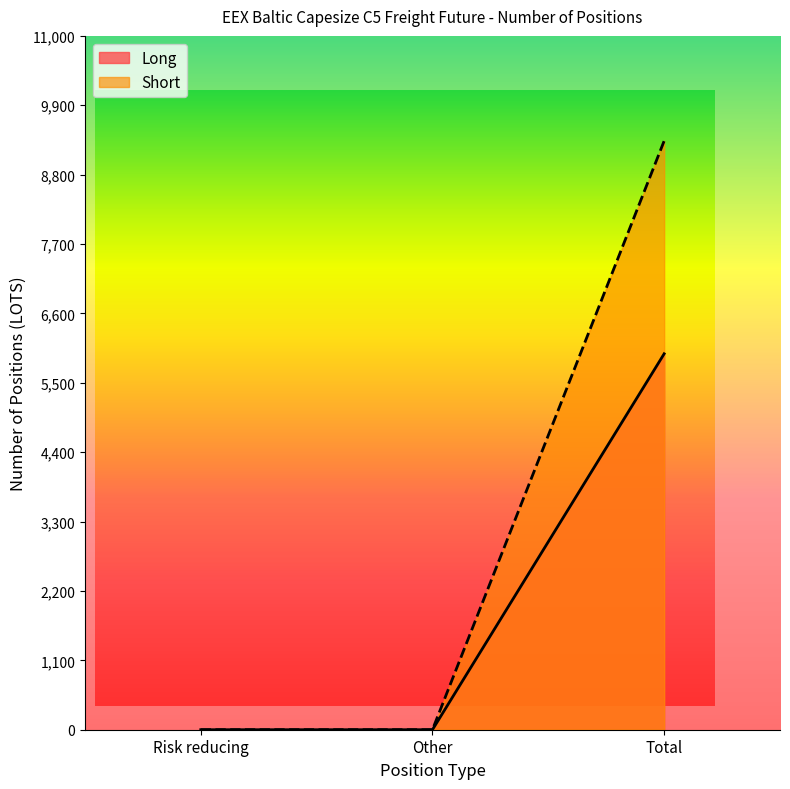

What is the label of the 3rd point from the left?

Total